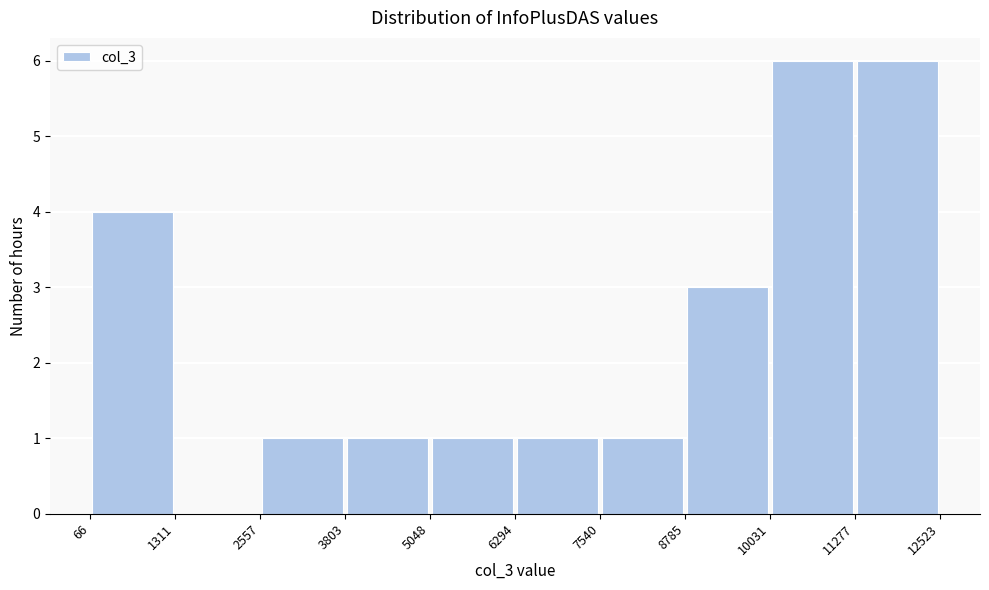

Reading left to right, transcribe this chart: for each bar, give the range it covers on the x-axis and its height. The values are not printed on the chart, so give them approximately, as read against the axis.

66 to 1311: 4
1311 to 2557: 0
2557 to 3803: 1
3803 to 5048: 1
5048 to 6294: 1
6294 to 7540: 1
7540 to 8785: 1
8785 to 10031: 3
10031 to 11277: 6
11277 to 12523: 6